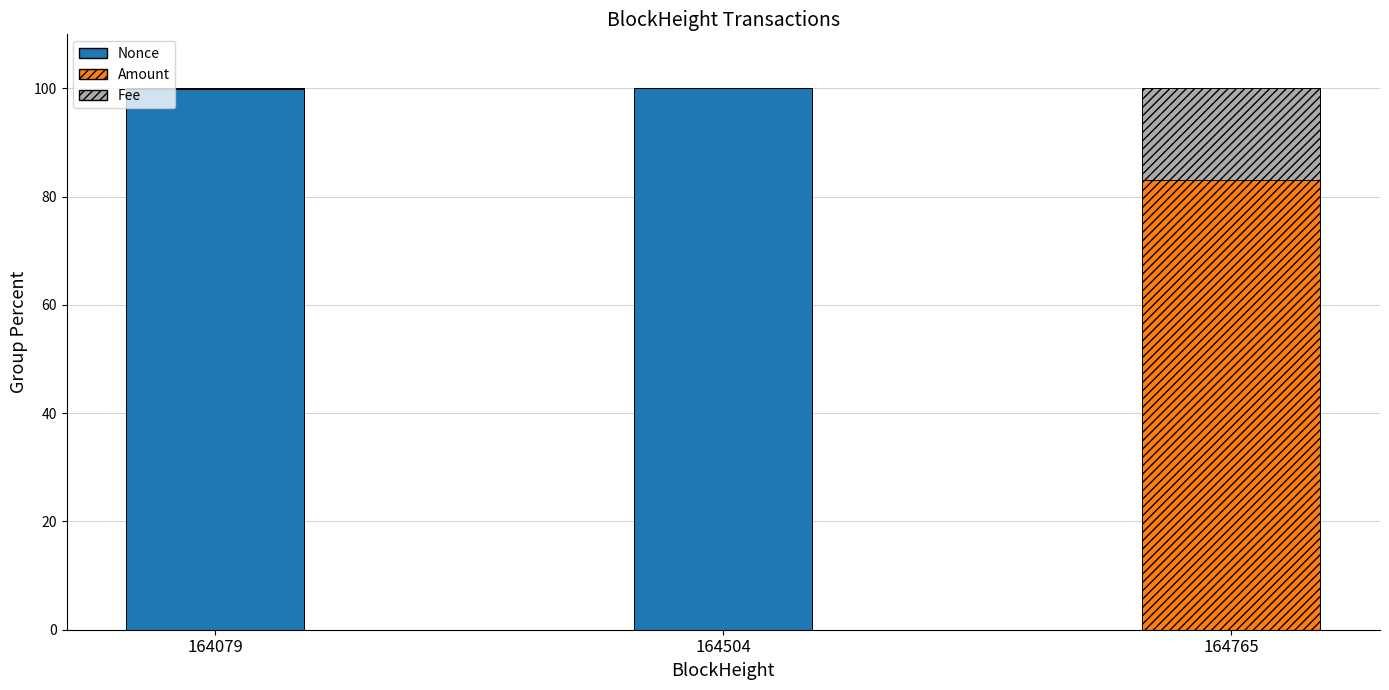

What is the sum of all Nonce values?

200.0